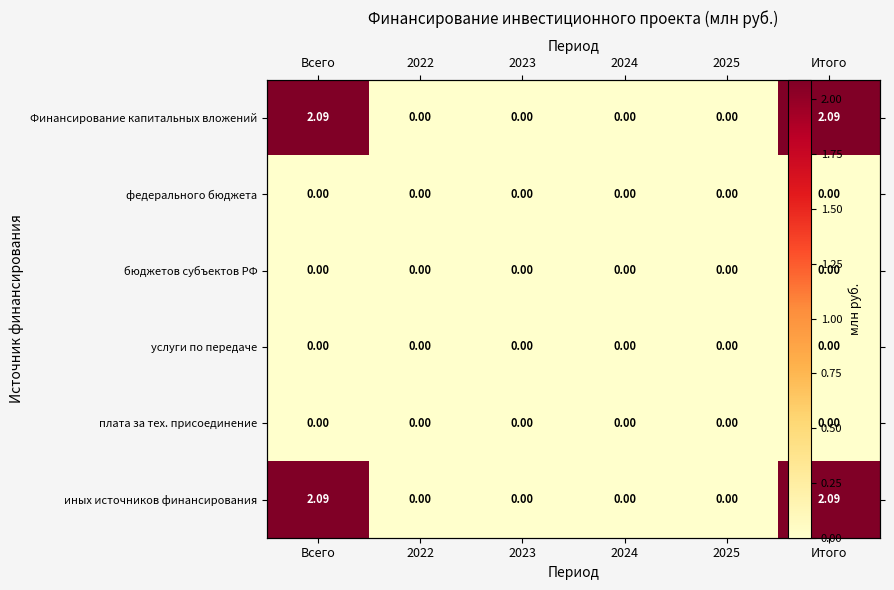

Which has a higher value, 2025 or 2023?

2025